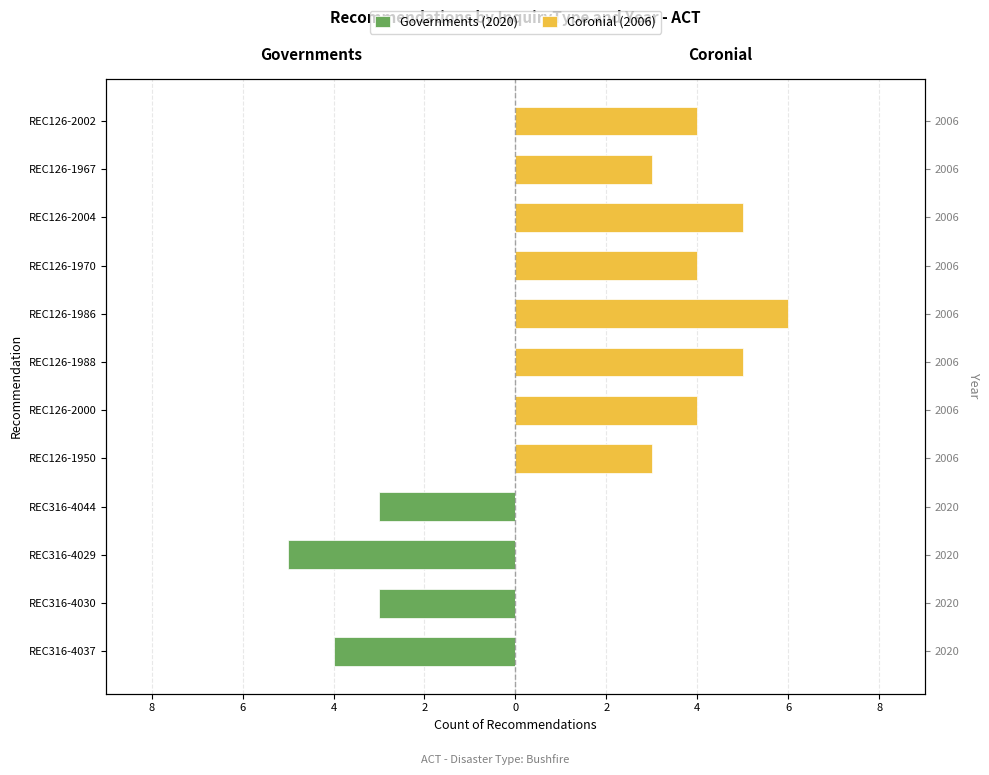

Between REC126-1986 and REC126-2004, which series saw the biggest shift?

Coronial (2006)